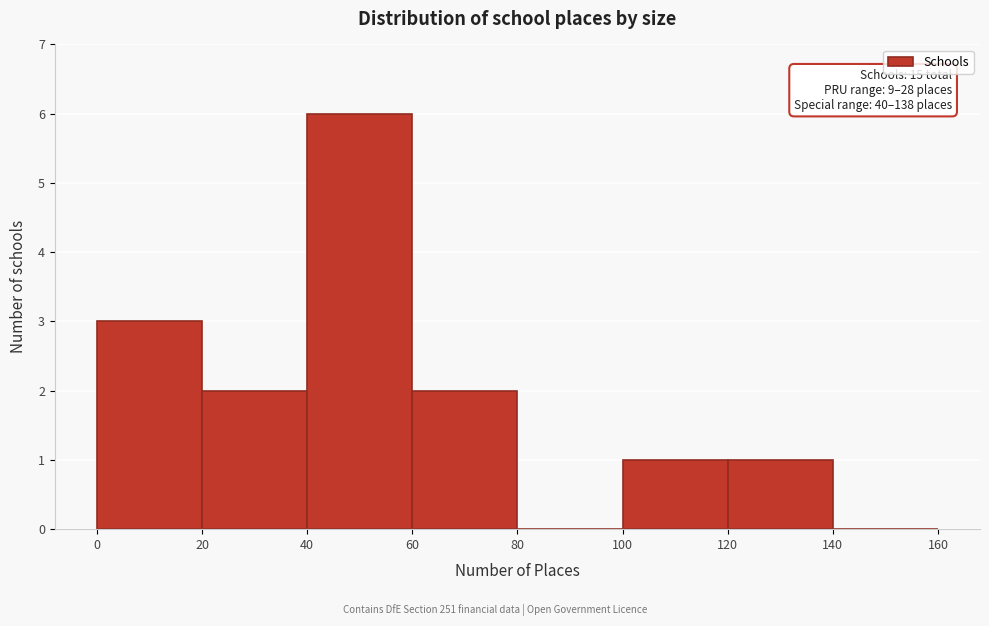

Which range on the x-axis has the tallest bar?

40 to 60